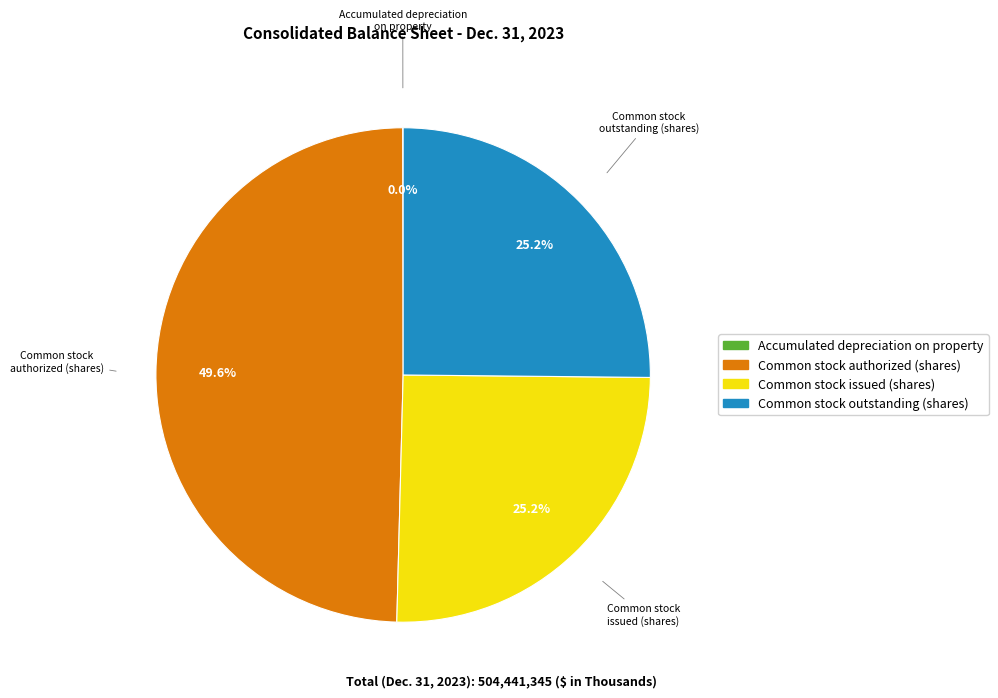

Combined, what portion of the pie is Common stock outstanding (shares) and Common stock issued (shares)?

50.4%